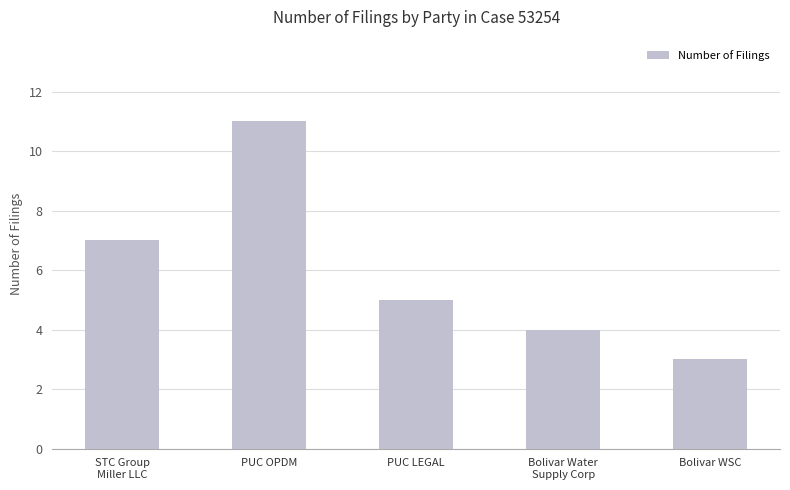

What is the minimum value shown in the chart?

3